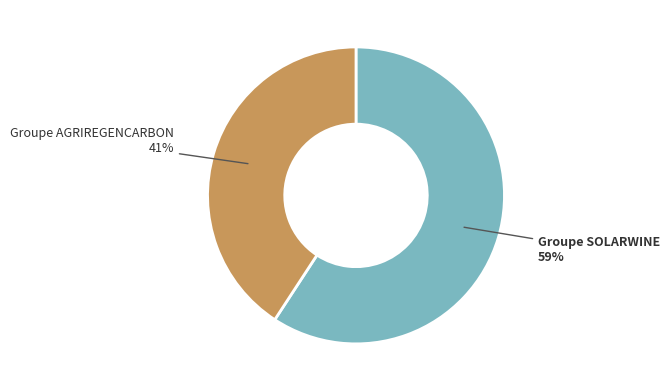

To the nearest percent, what is the average slice percentage?

50%